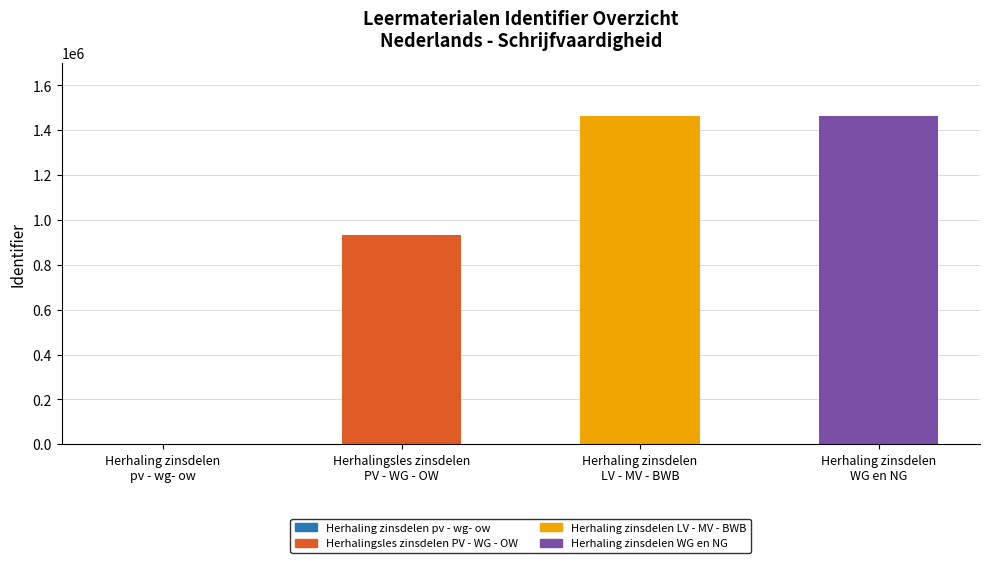

What is the sum of all values?

3861601